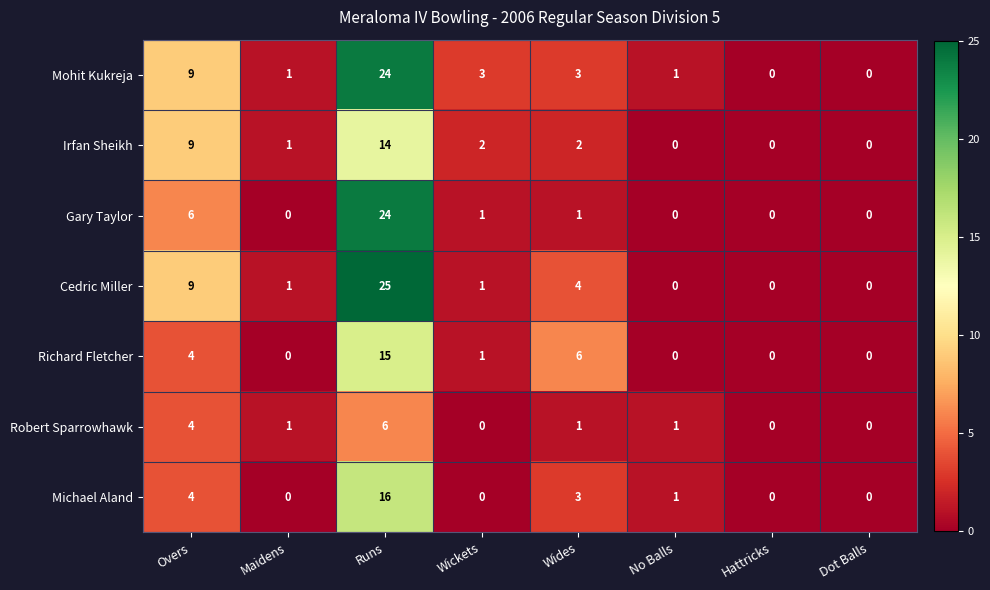

What is the highest value of the Irfan Sheikh series?

14